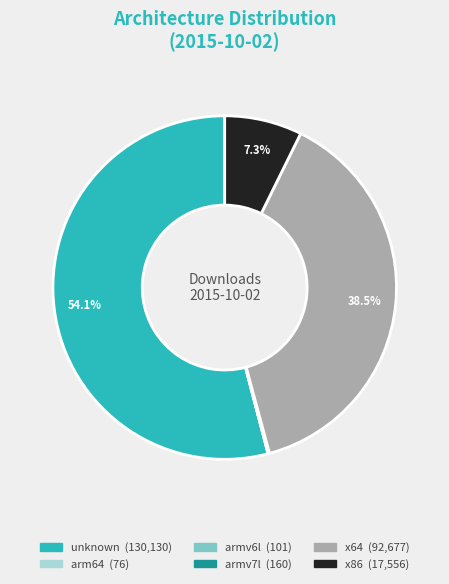

The unknown slice represents 54% of the pie. True or false?

True